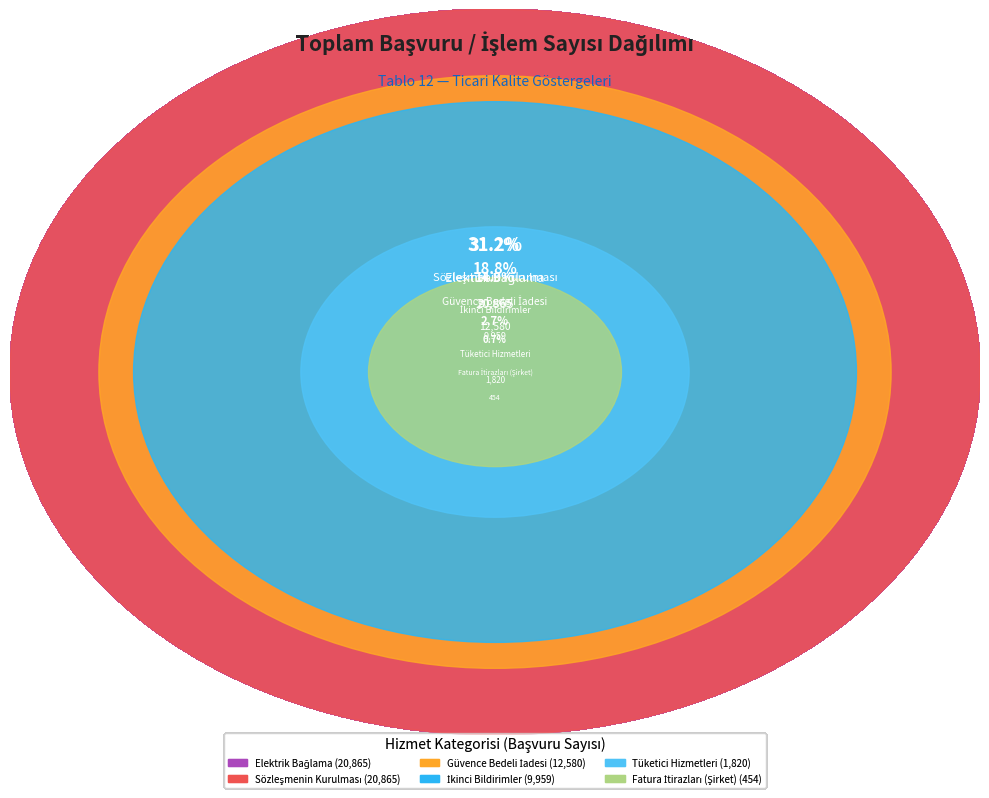

What is the ratio of the value at Güvence Bedeli İadesi to the value at Elektrik Bağlama?

0.6